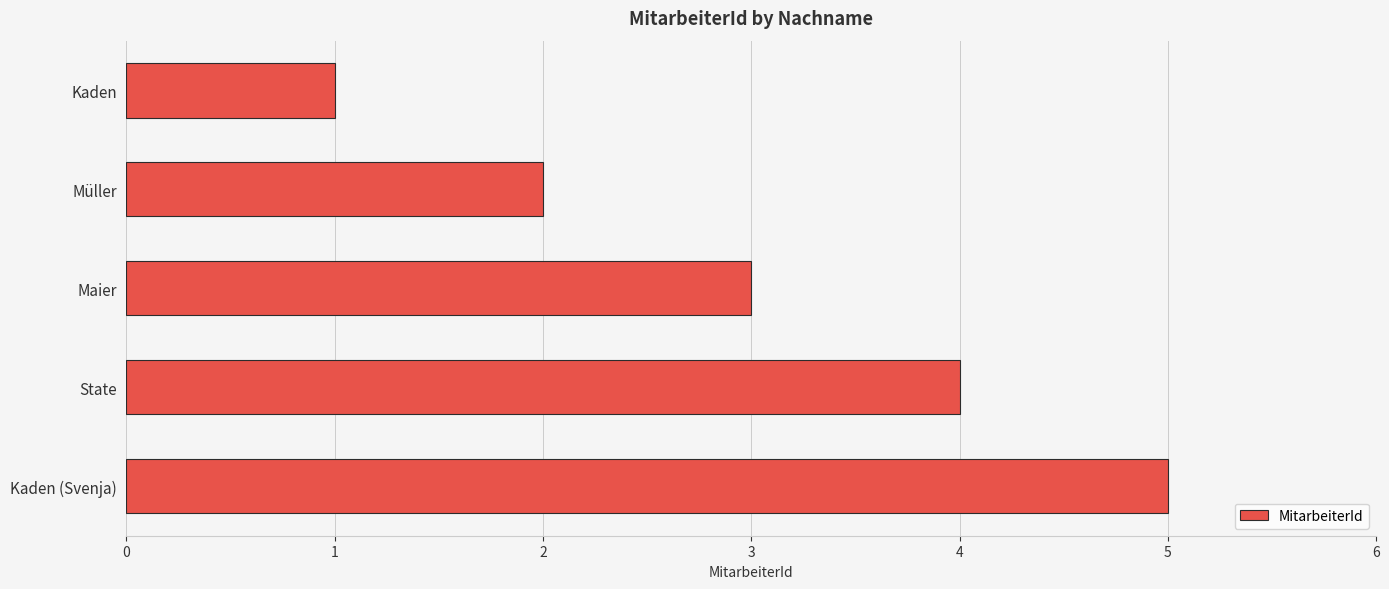

What position from the top is Müller?

2